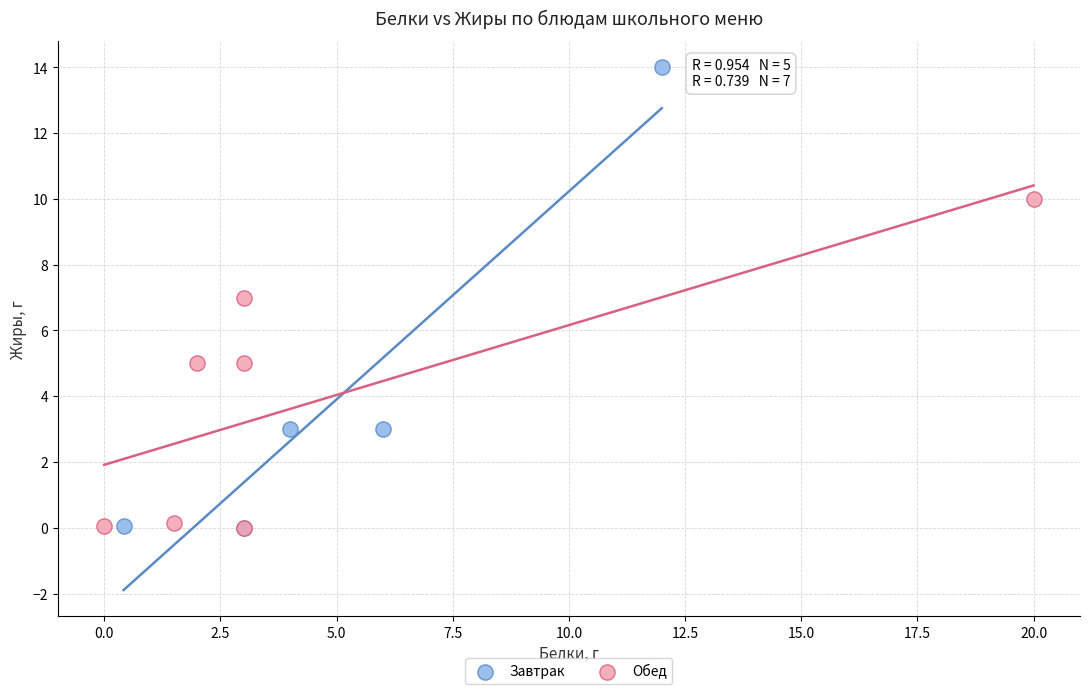

Which series contains the highest Y value?

Завтрак